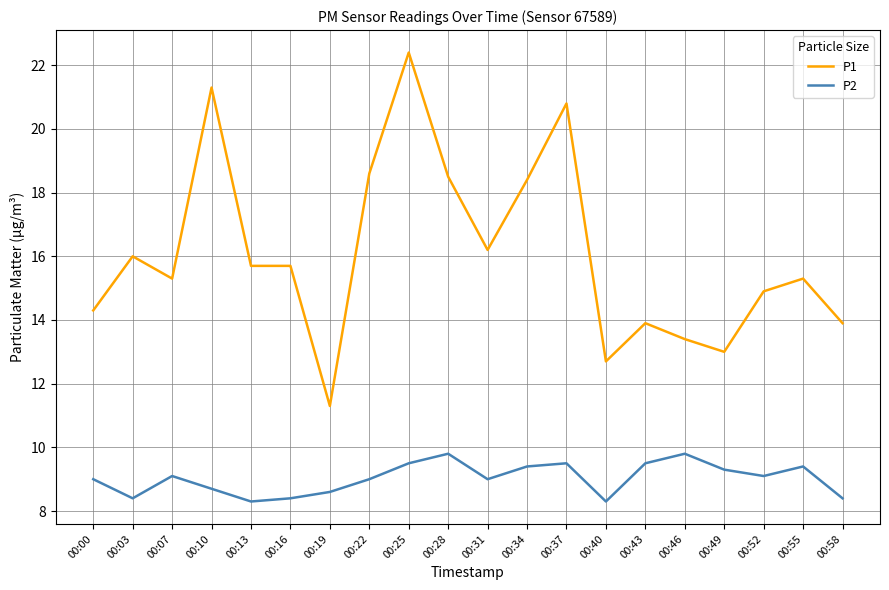

What is the highest value of the P1 series?

22.4